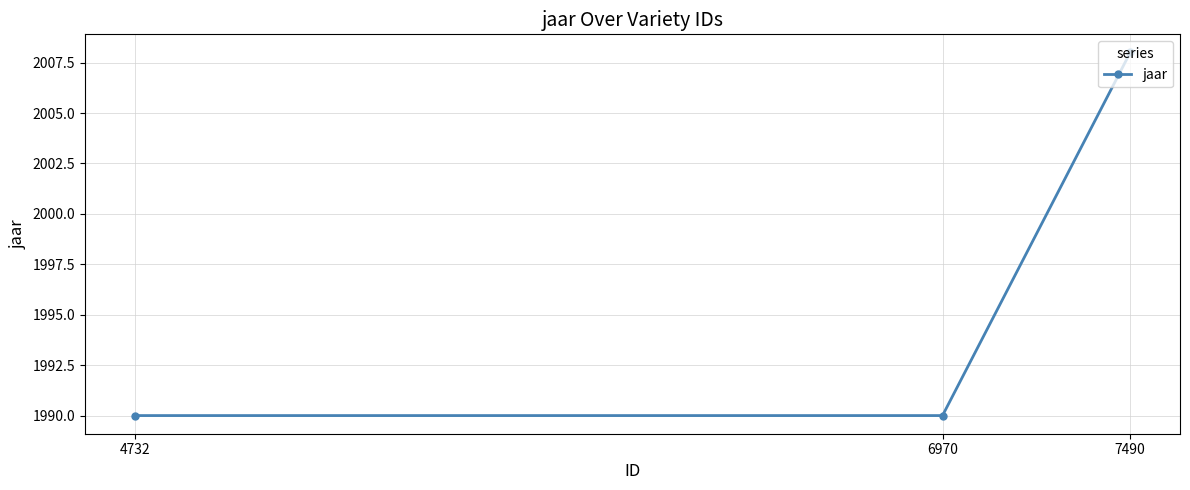

At which category does the chart reach its peak across all series?

7490